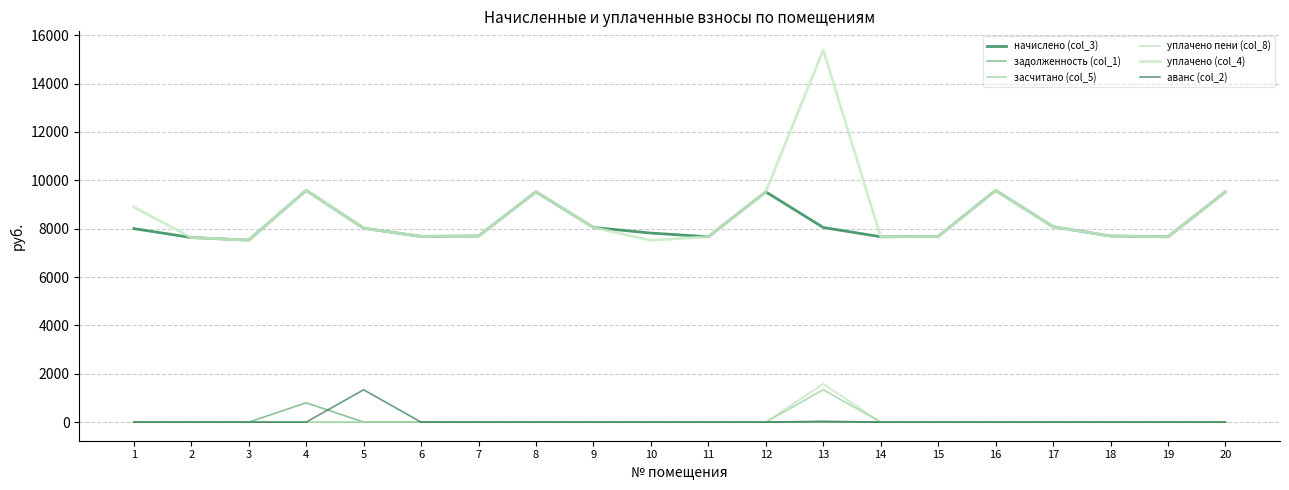

Which category has the highest value in the аванс (col_2) series?

5